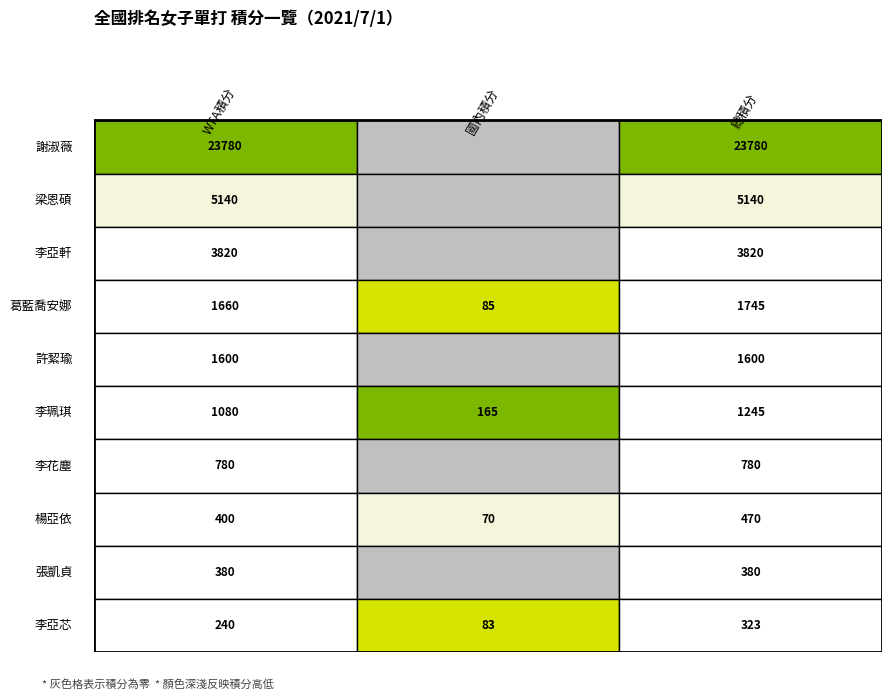

The value of WTA積分 at 葛藍喬安娜 is 2177. True or false?

False